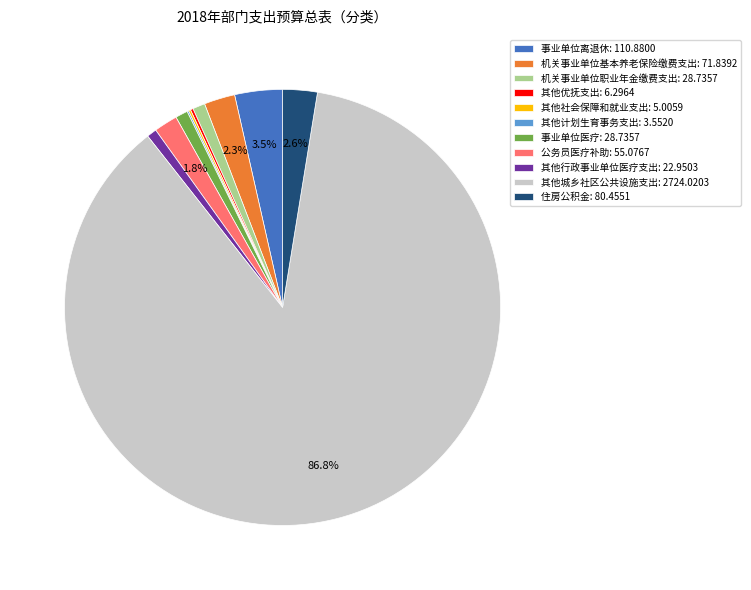

Between 事业单位离退休: 110.8800 and 其他城乡社区公共设施支出: 2724.0203, which is larger?

其他城乡社区公共设施支出: 2724.0203